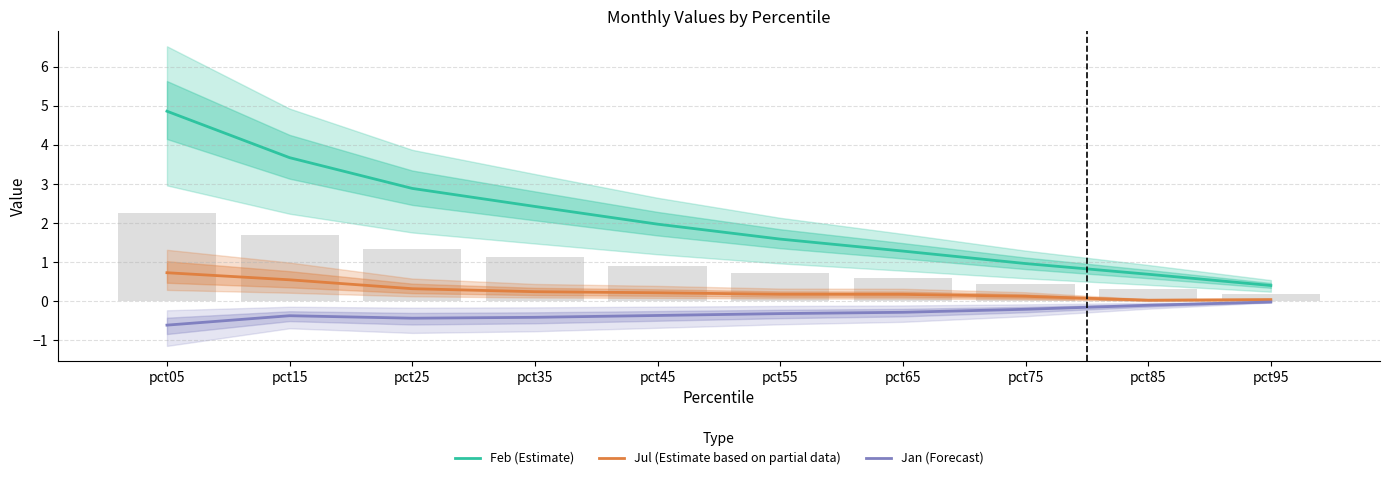

Does the chart contain stacked bars?

No